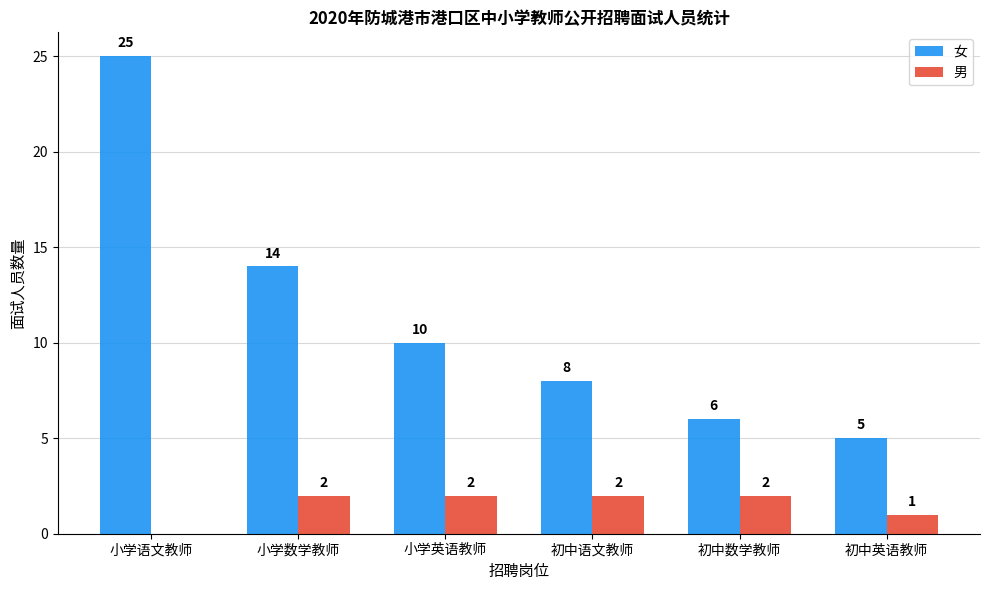

At which category does the chart reach its peak across all series?

小学语文教师